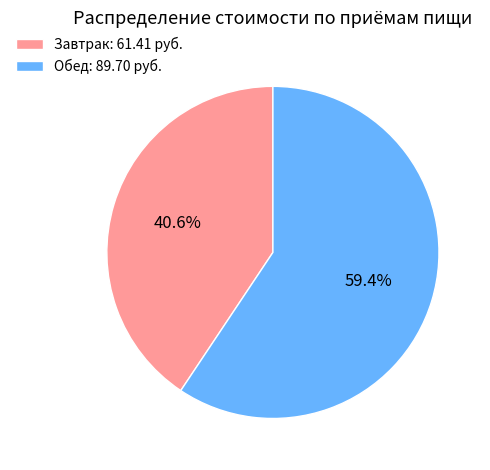

How many segments does this pie chart have?

2